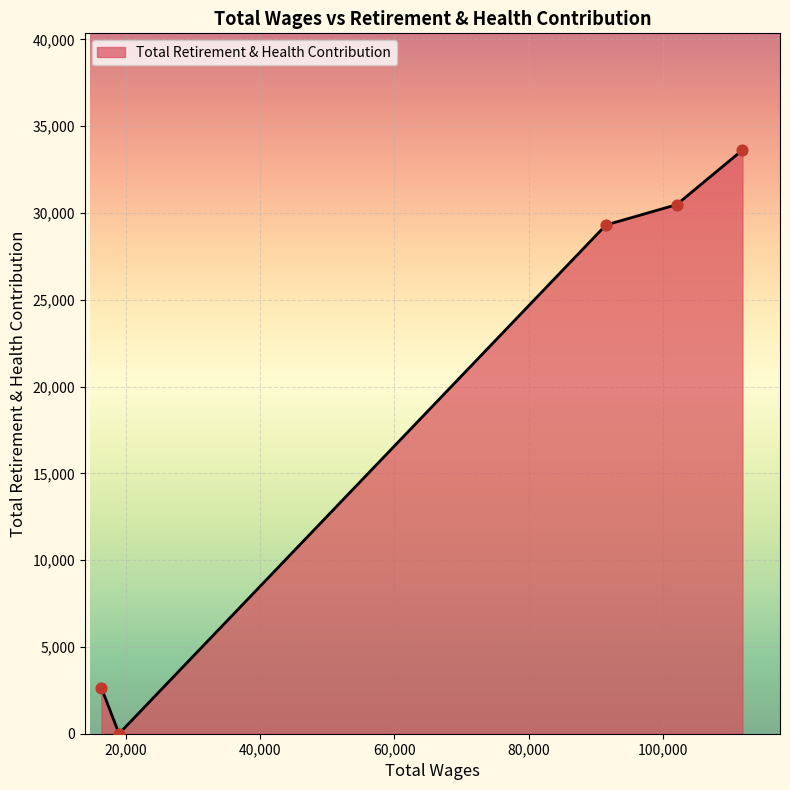

True or false: there are more than 2 points higher than both neighbors.

False